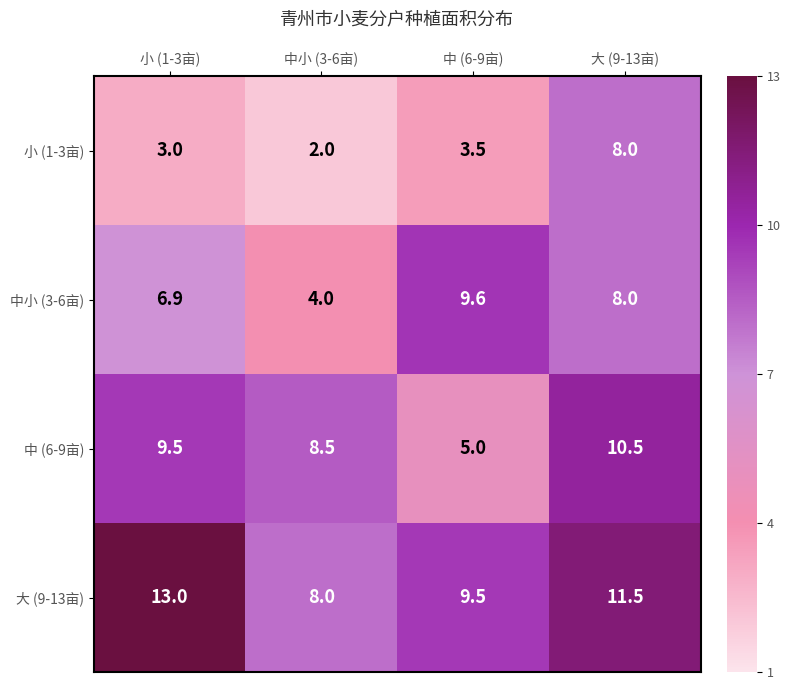

What is the difference between the second highest and second lowest values in the 大 (9-13亩) series?

2.0